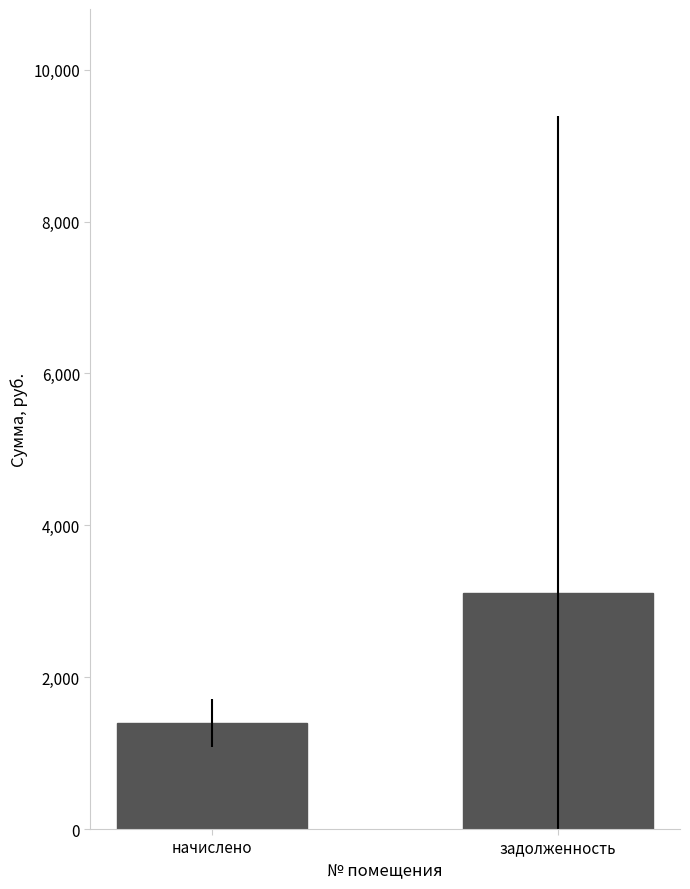

What is the minimum value shown in the chart?

1395.1